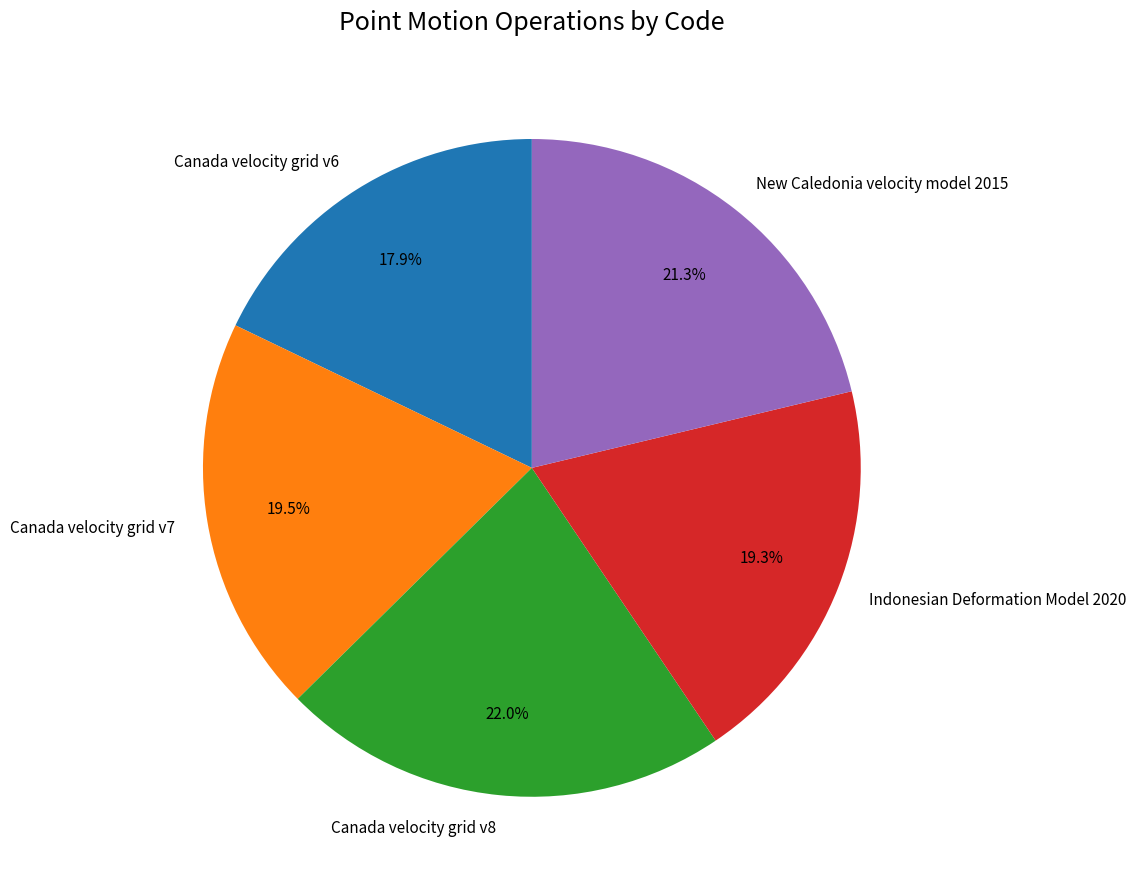

Which category has the smallest portion of the pie?

Canada velocity grid v6